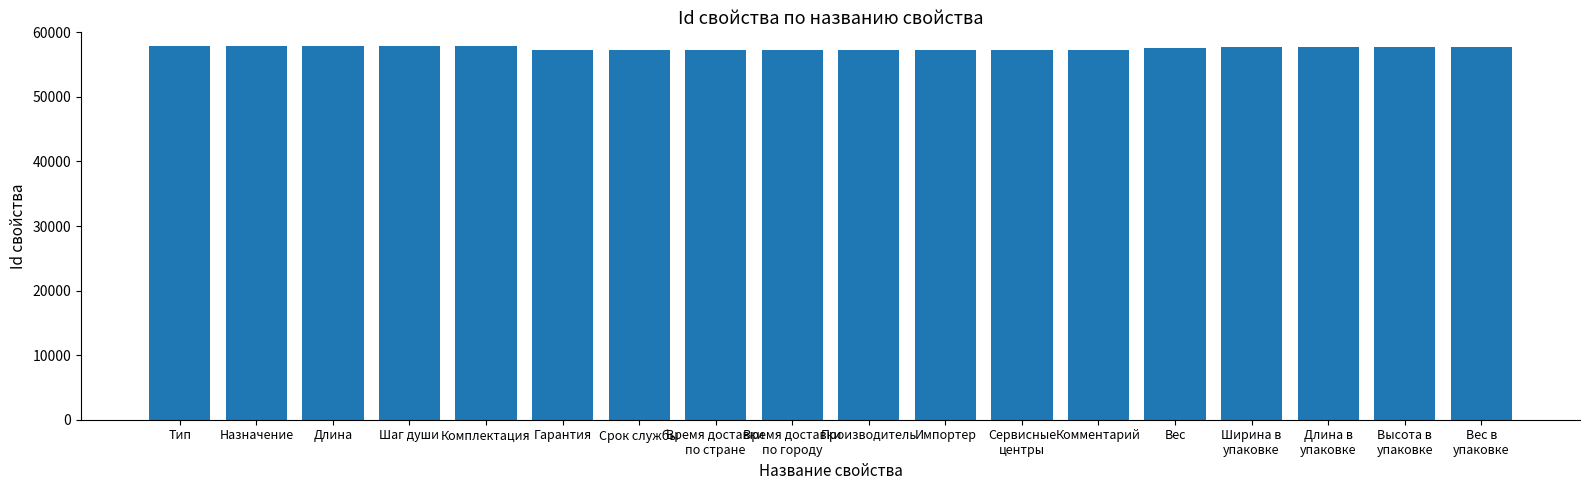

What is the difference between the second highest and minimum values?

539